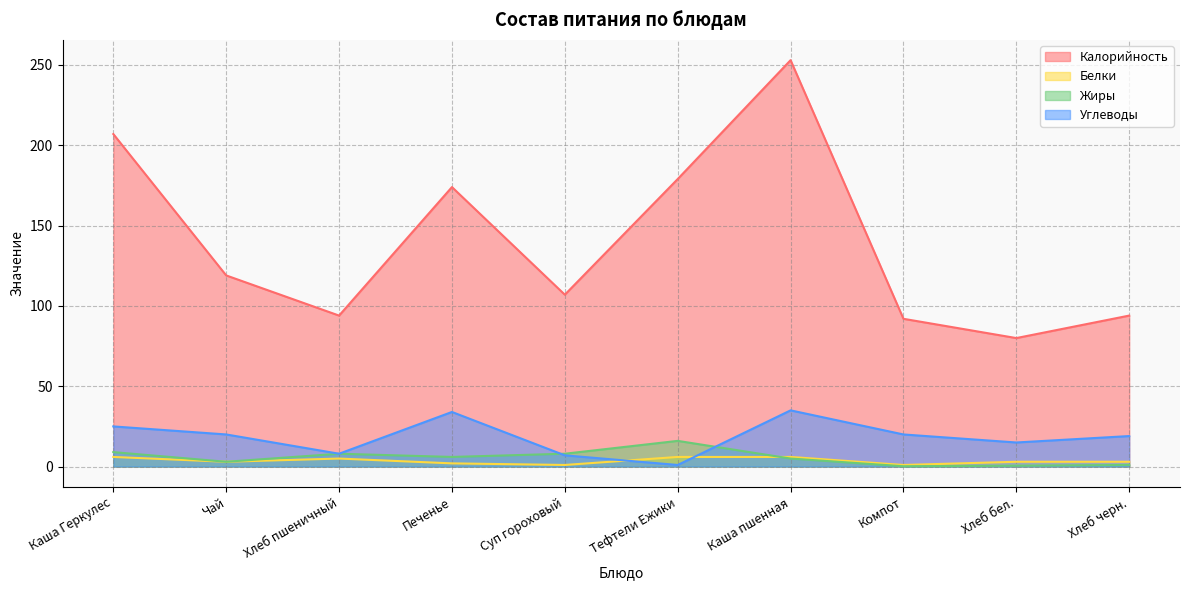

At Хлеб черн., list the series in order from largest to smallest.

Калорийность, Углеводы, Белки, Жиры